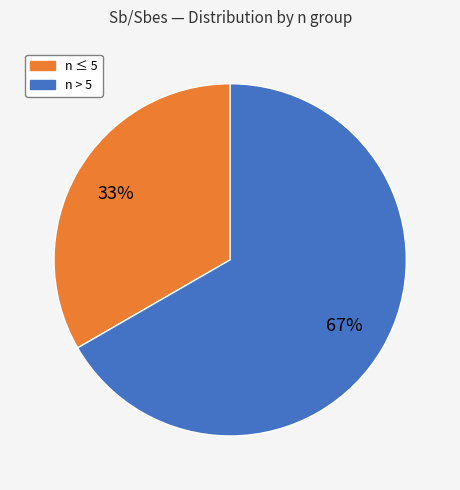

To the nearest percent, what is the average slice percentage?

50%